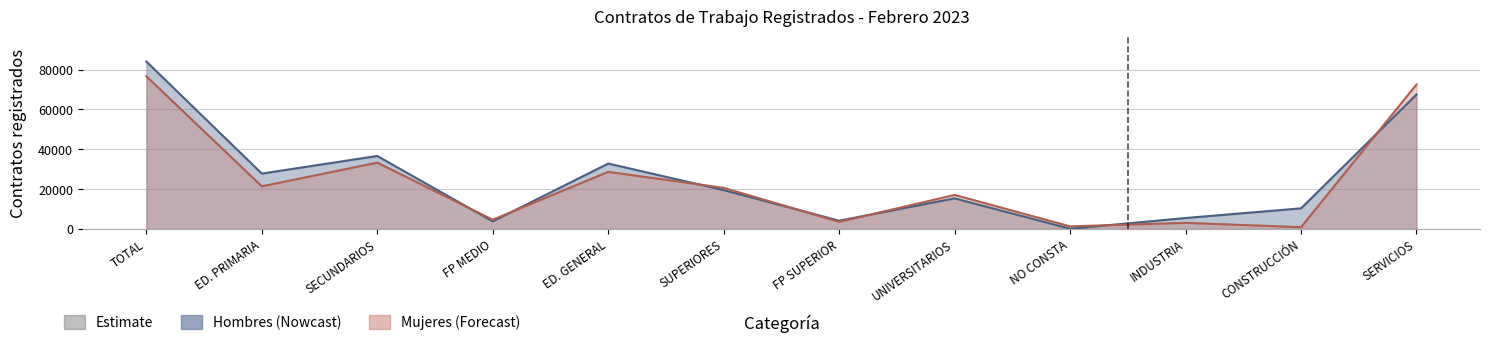

Which series ends up on top after the final intersection of hombres and mujeres?

mujeres